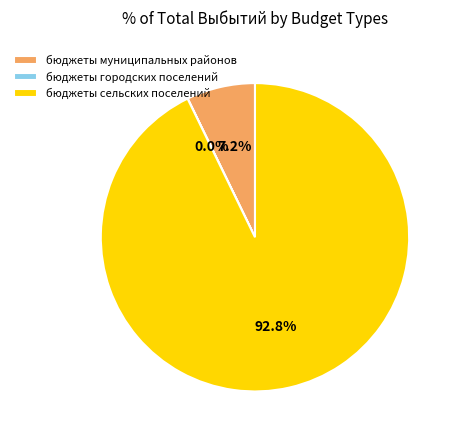

Which slice is the largest?

бюджеты сельских поселений